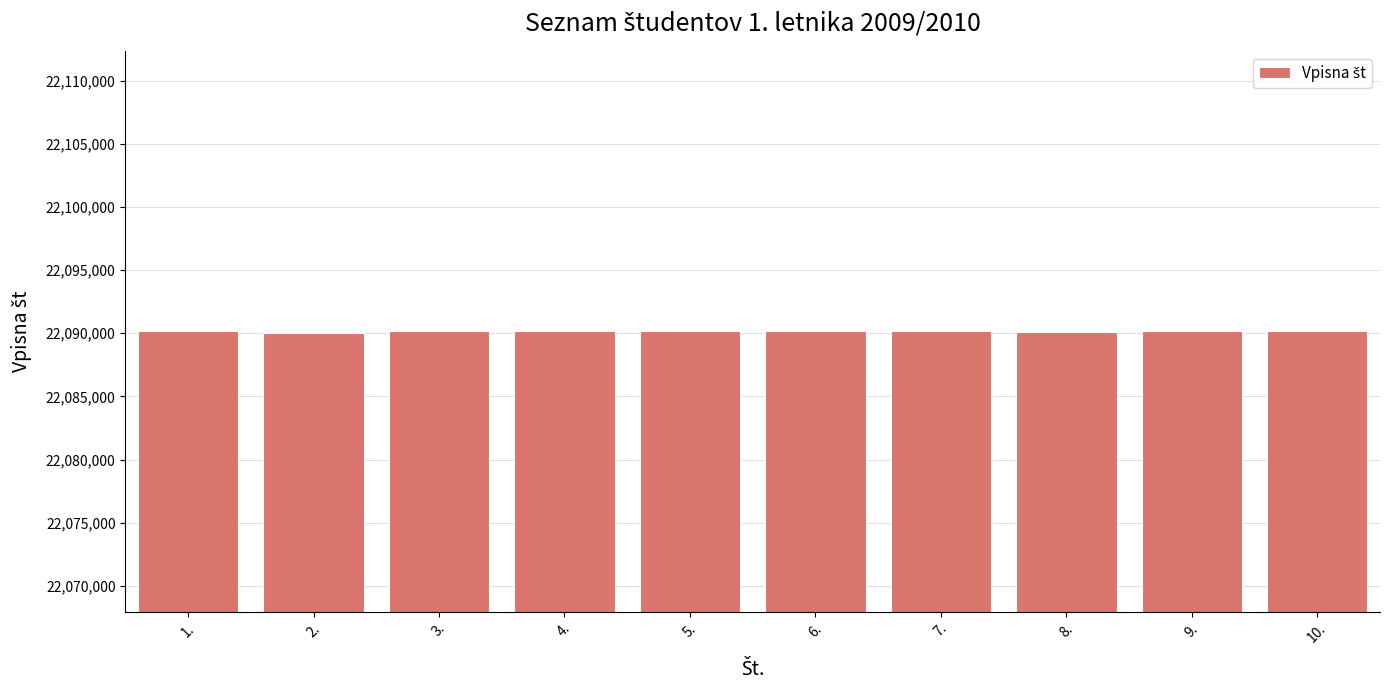

What is the approximate value at 1.?

22090195